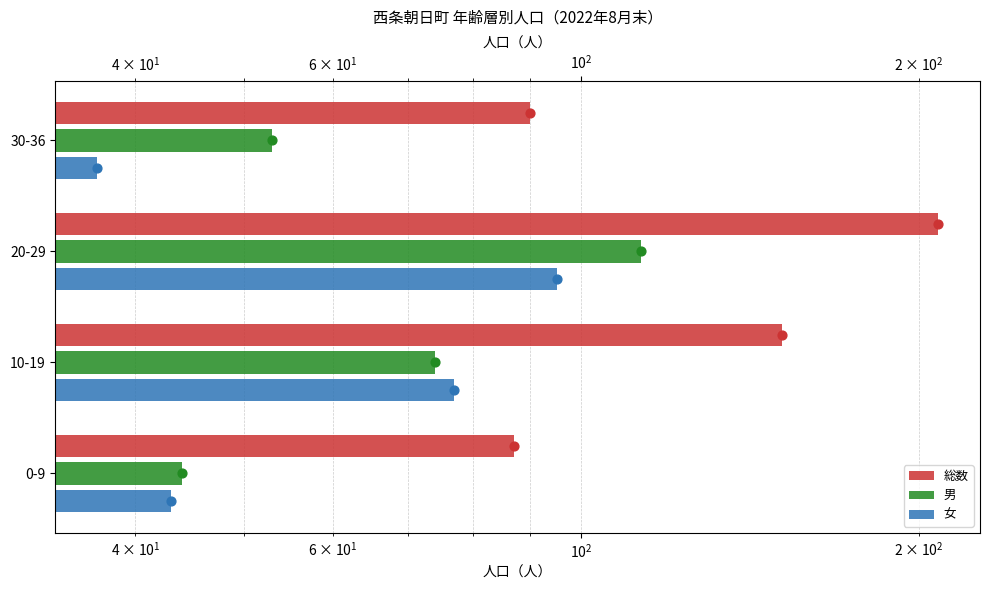

What is the total value across all series at 20-29?

416